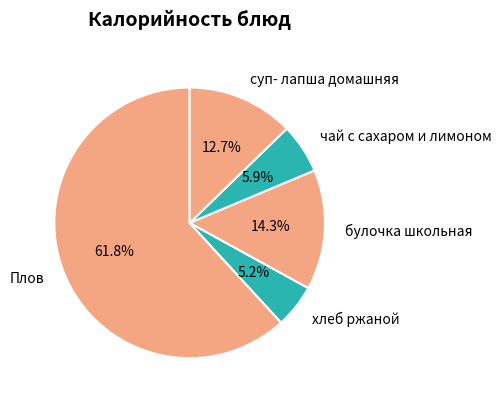

What is the majority slice?

Плов